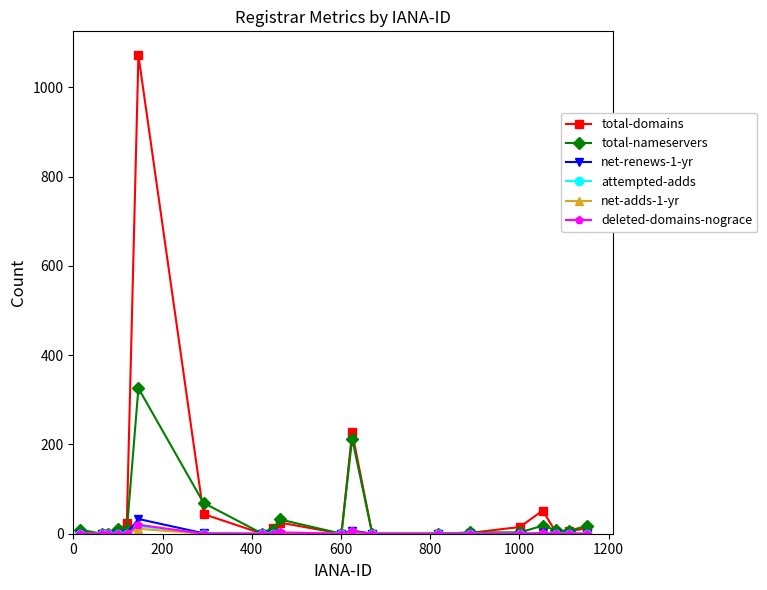

Does the chart have visible grid lines?

No